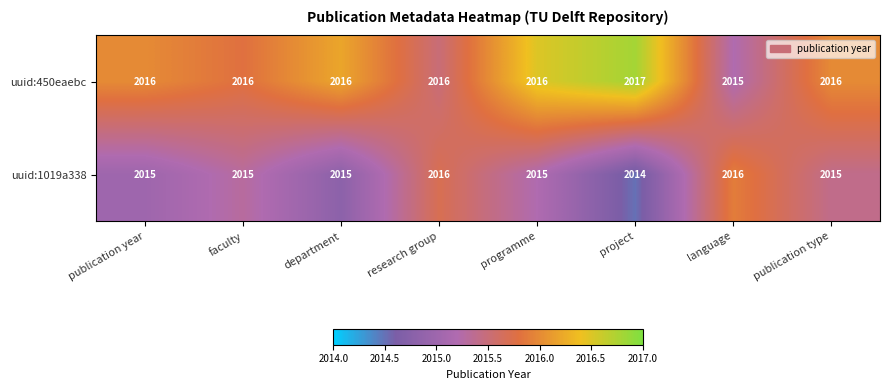

List the series in order of their peak value, lowest first.

uuid:1019a338, uuid:450eaebc